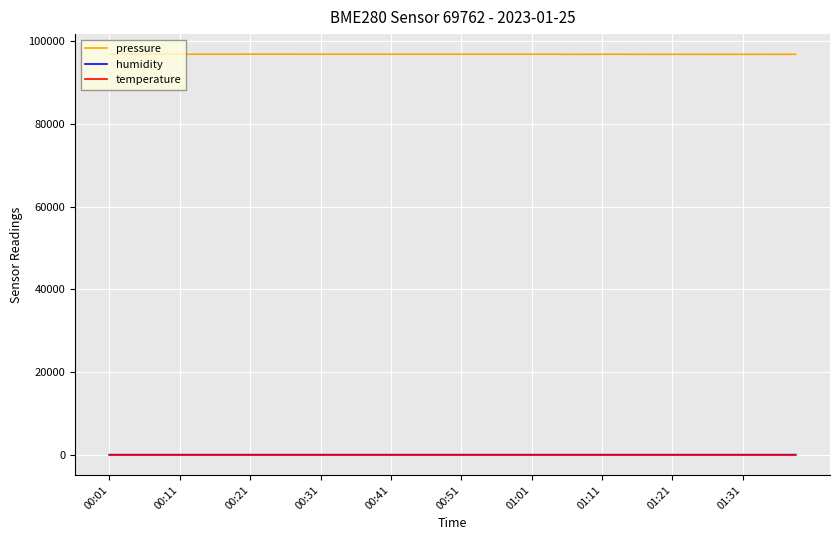

How many series are shown in this chart?

3